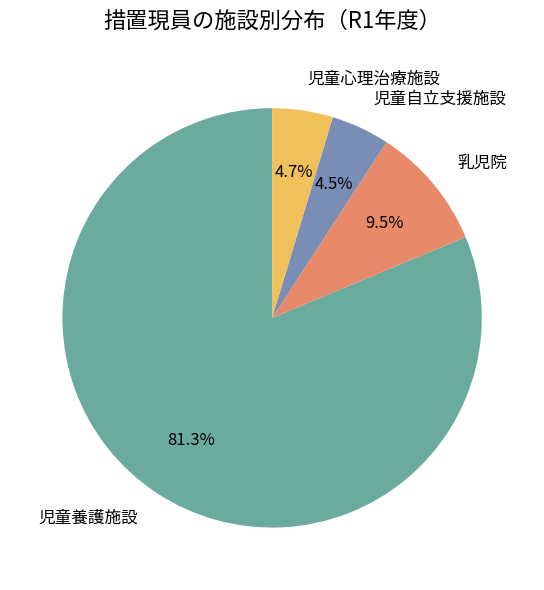

Which has a higher value, 児童養護施設 or 乳児院?

児童養護施設